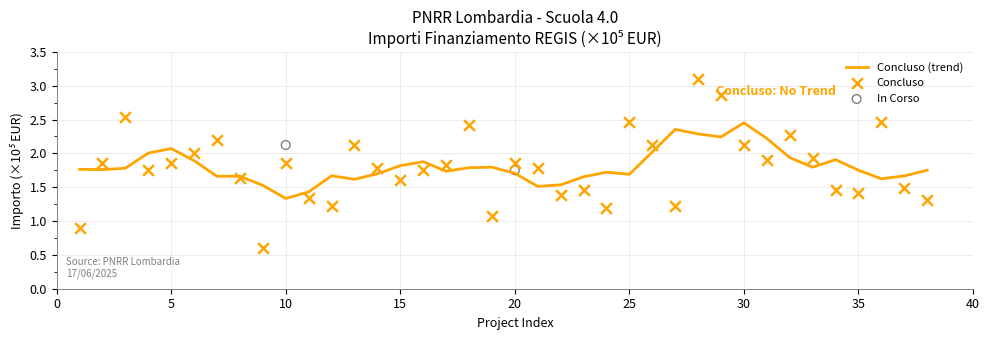

Where is Concluso (trend) nearest to the value 1?

10